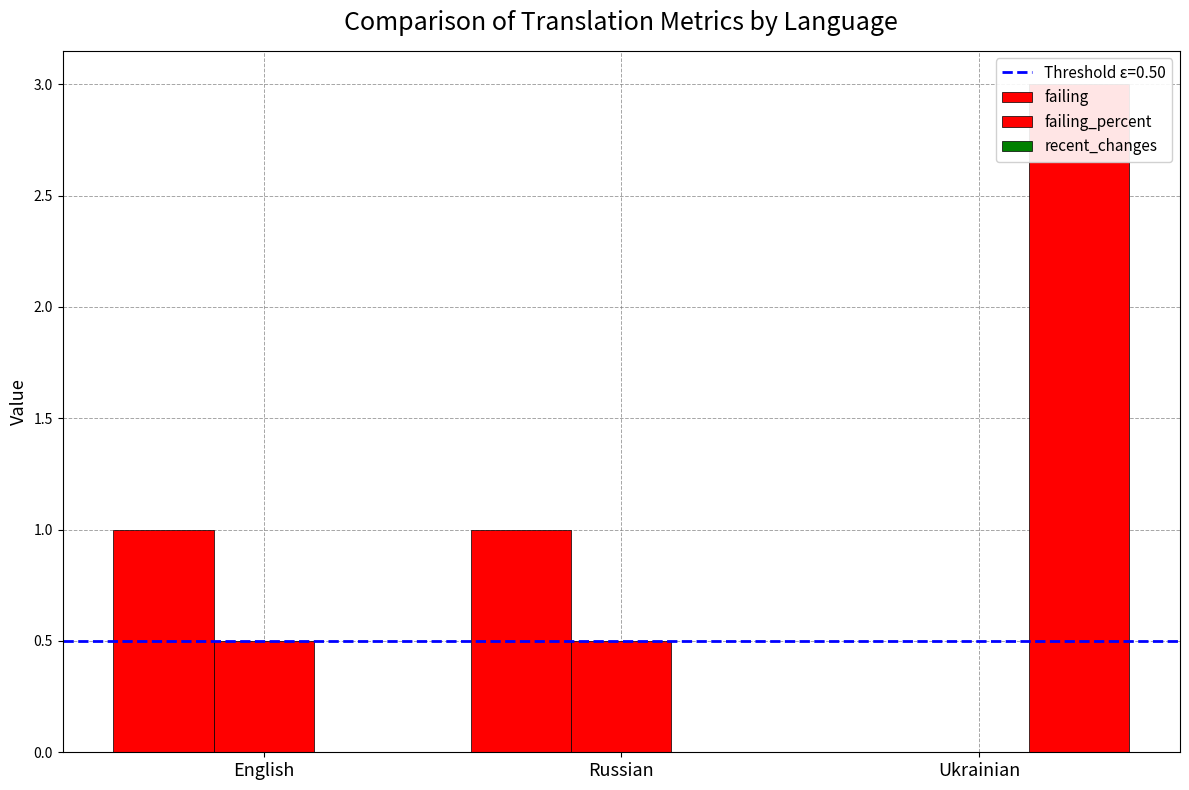

The recent_changes series shows 4.3 at Ukrainian. True or false?

False